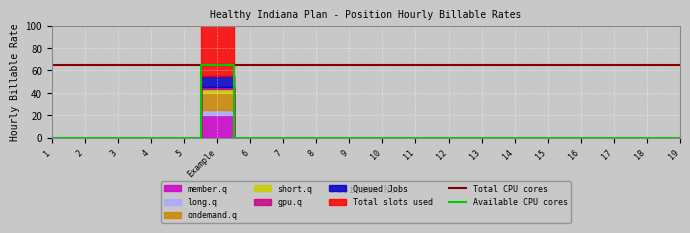

What is the highest value of the Available CPU cores series?

65